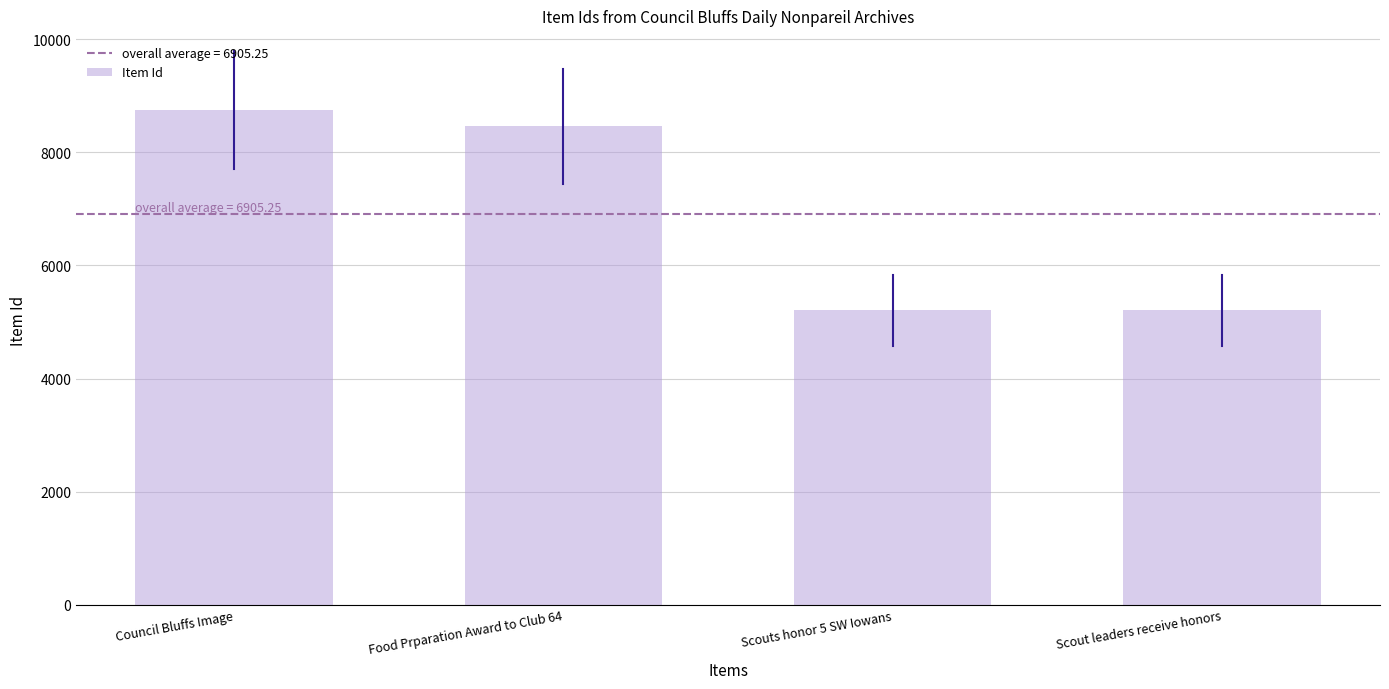

Count the number of data series in this chart.

1